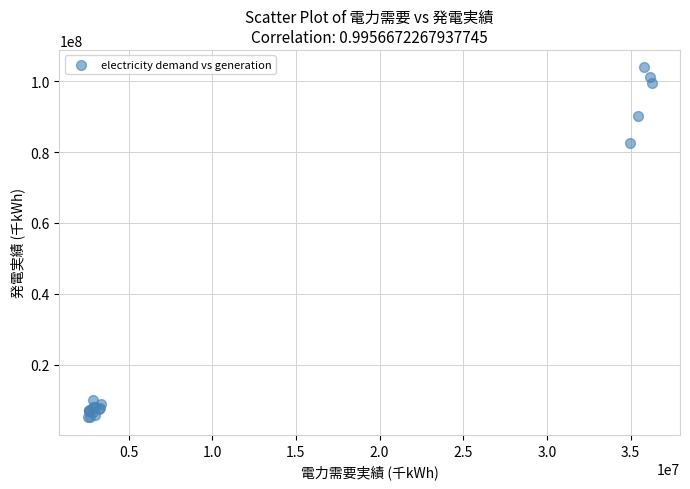

What Y value in the scatter plot is closest to 54494332?

82656769